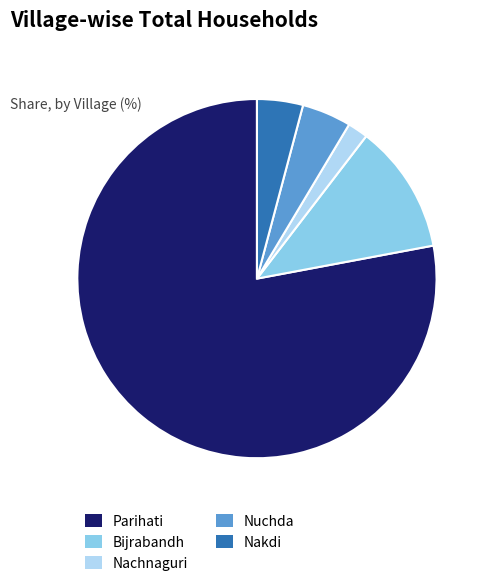

Which slice represents more than half of the pie?

Parihati